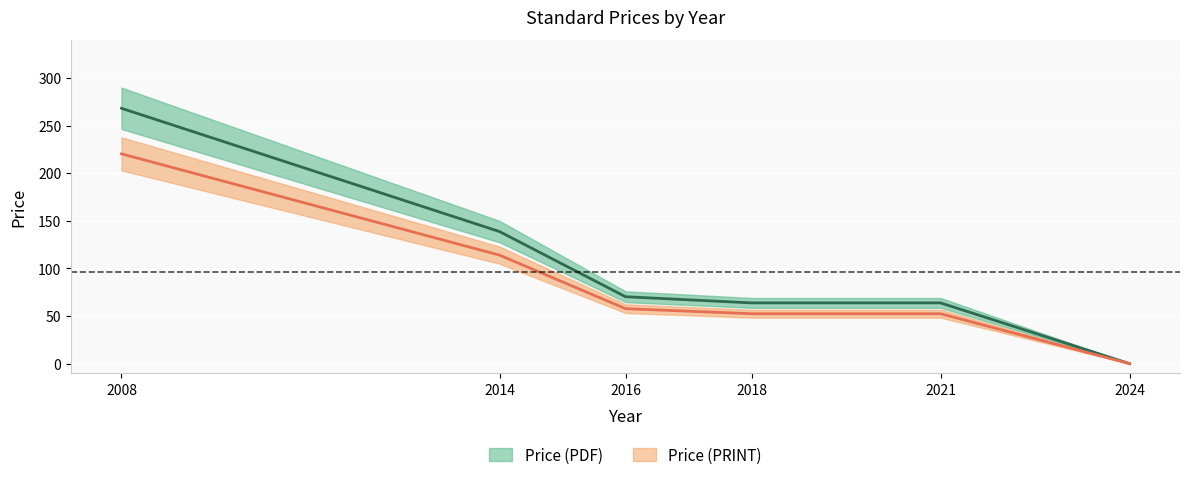

True or false: Price (PDF) has a value of 114.0 at 2014.

True